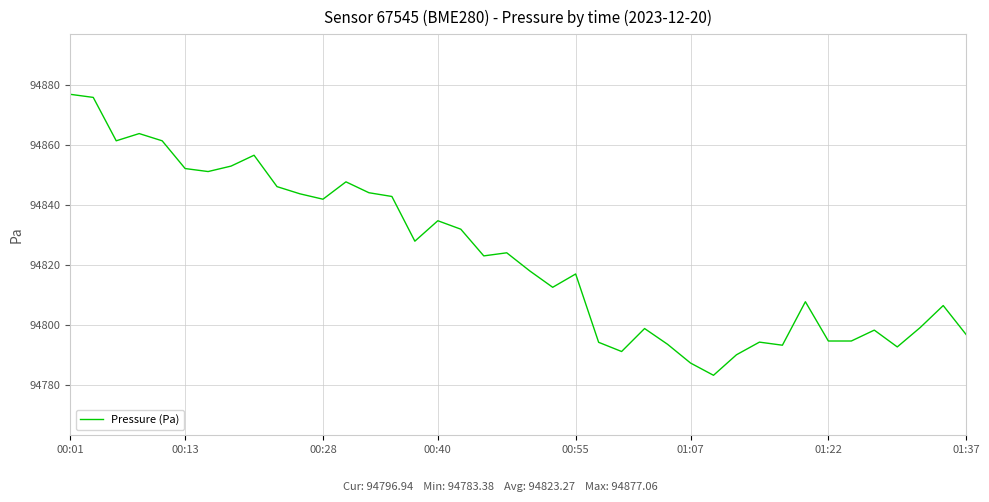

What is the minimum value shown in the chart?

94783.4